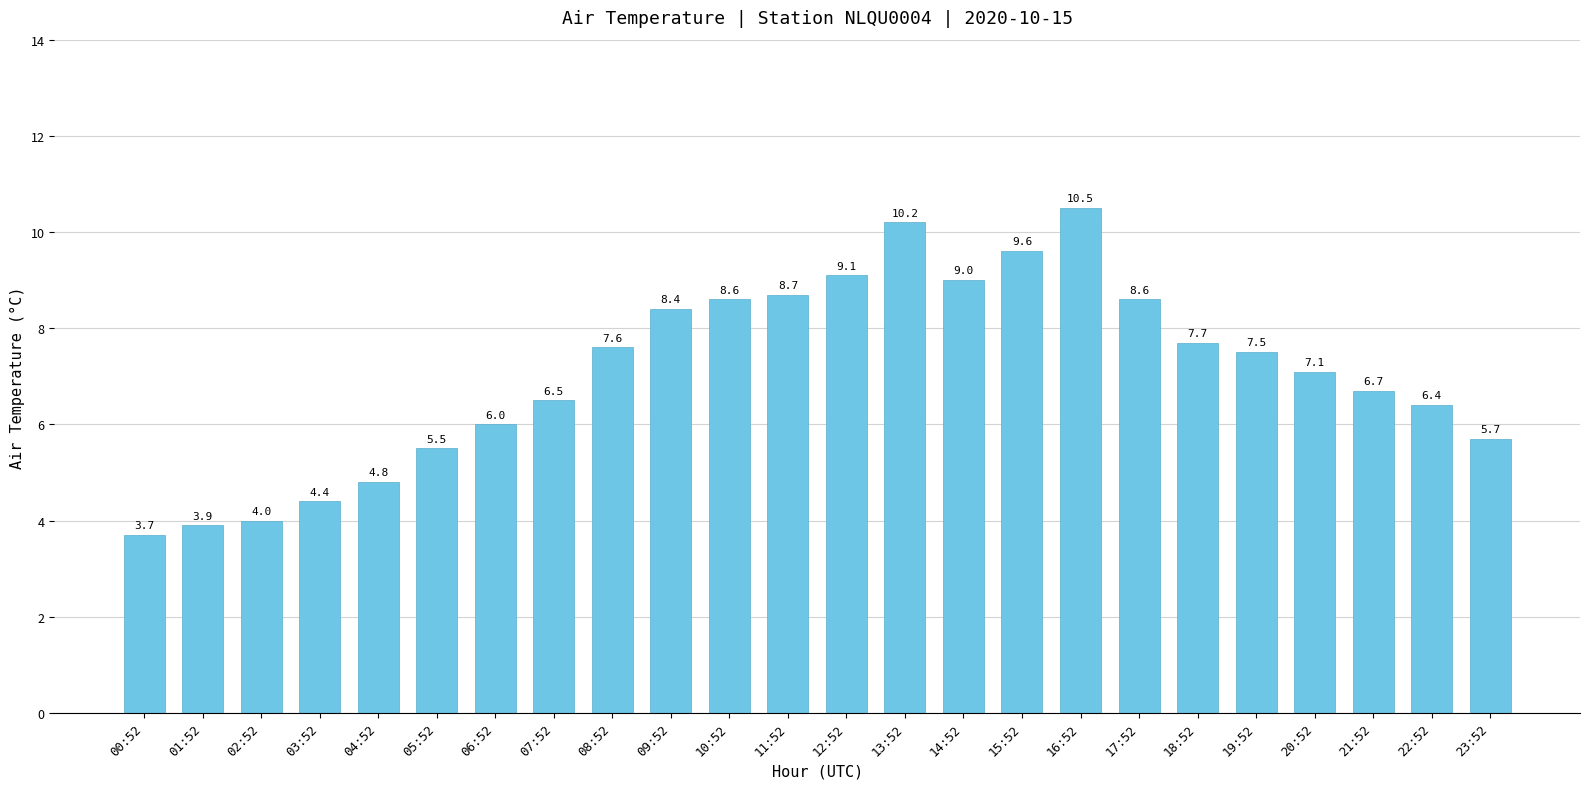

At which label does the data first exceed 7?

08:52